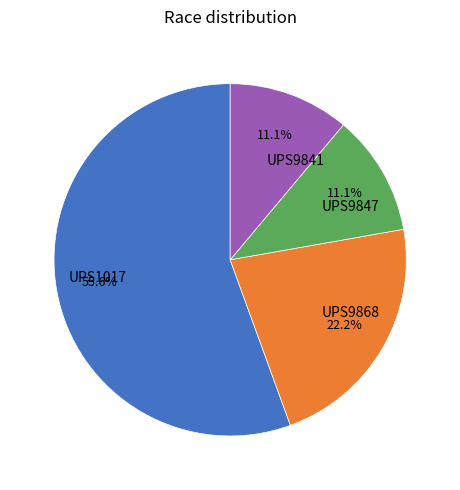

Does UPS1017 account for over 50% of the chart?

Yes